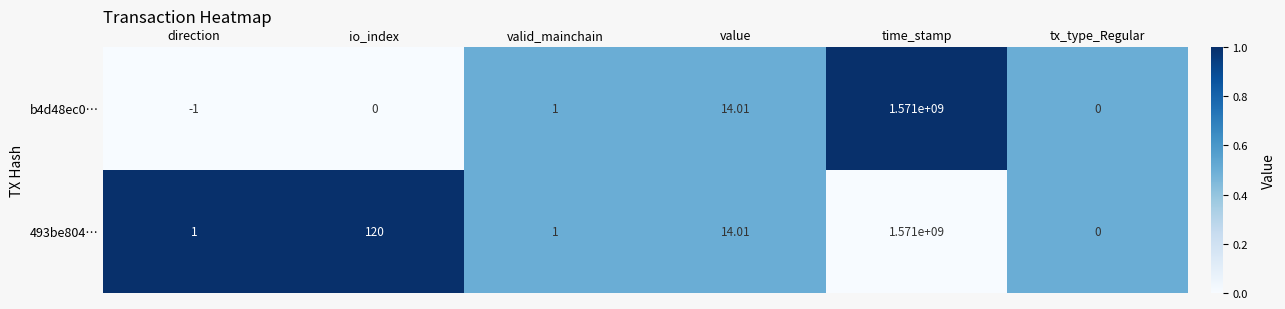

Rank the series by their average value, from highest to lowest.

493be804…, b4d48ec0…